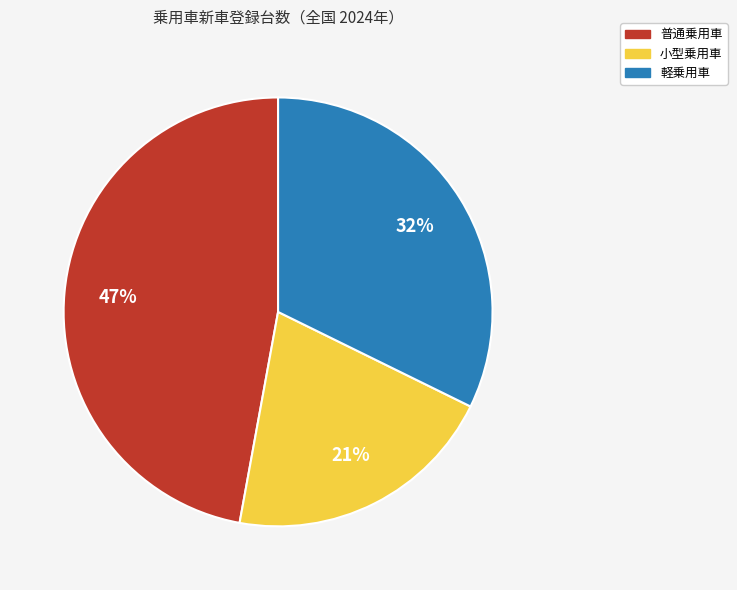

Which slice is the smallest?

小型乗用車